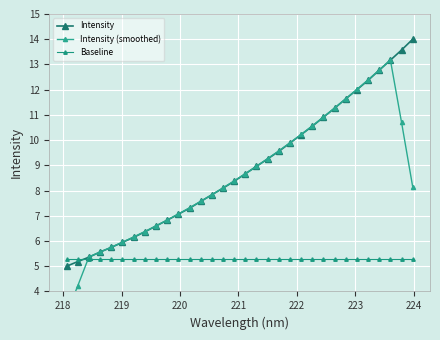

How many lines are shown in the chart?

3